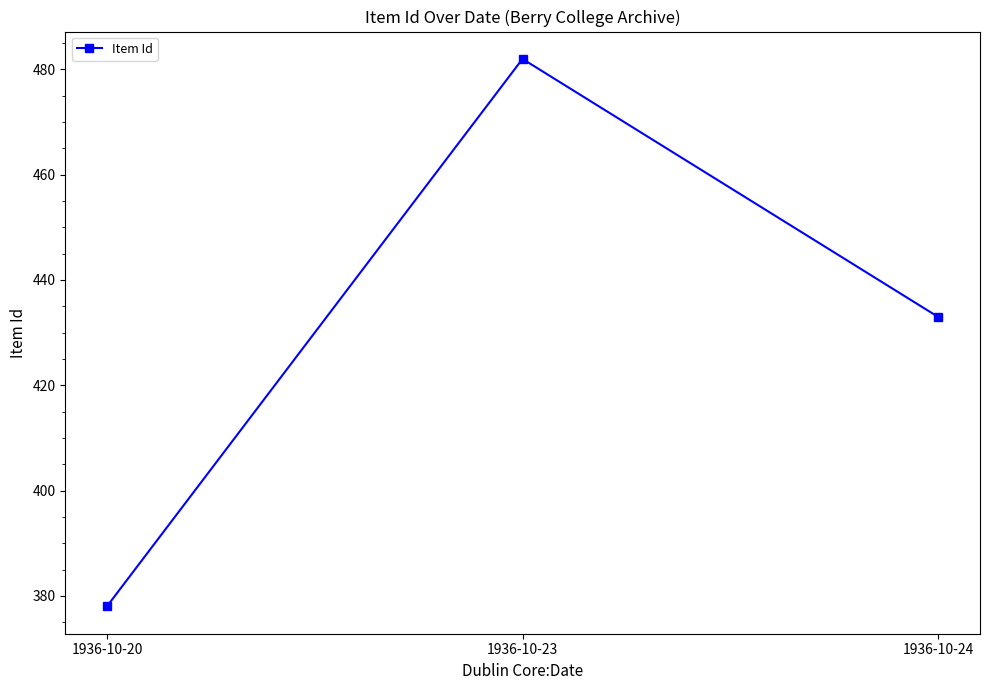

At which category does the chart reach its peak across all series?

1936-10-23